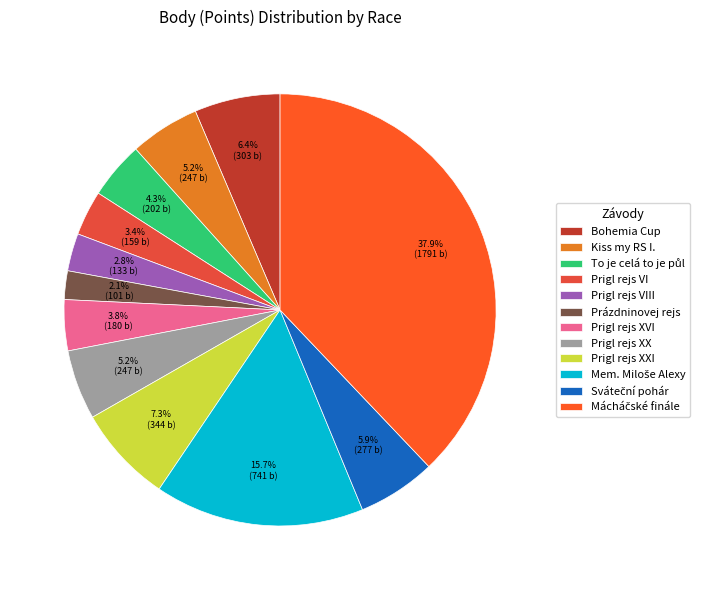

To the nearest percent, what percentage of the pie is Kiss my RS I.?

5%